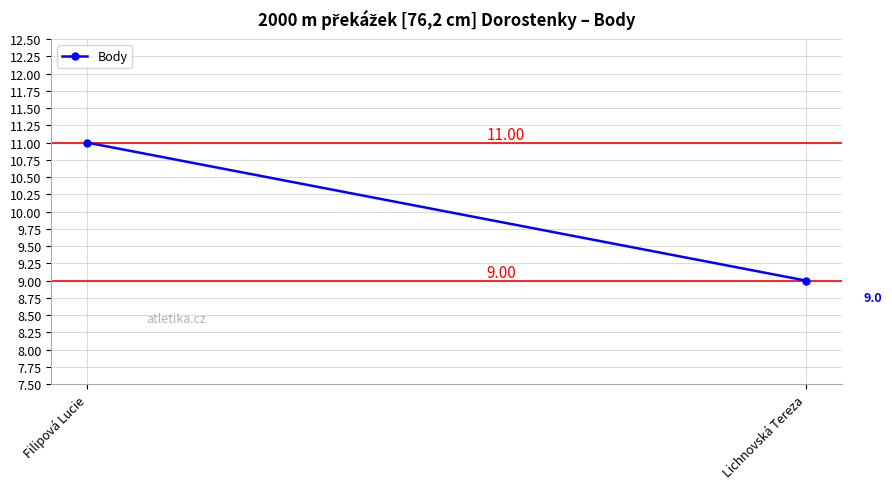

What is the value of the 1st point from the left?

11